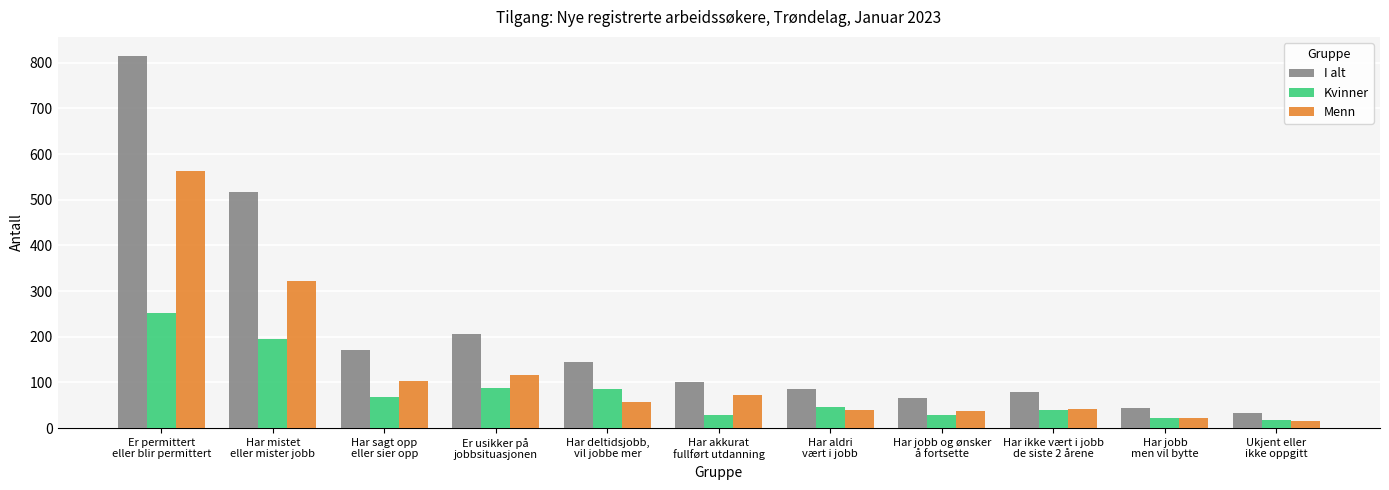

What is the value of the Kvinner bar at the 8th from the left?

28